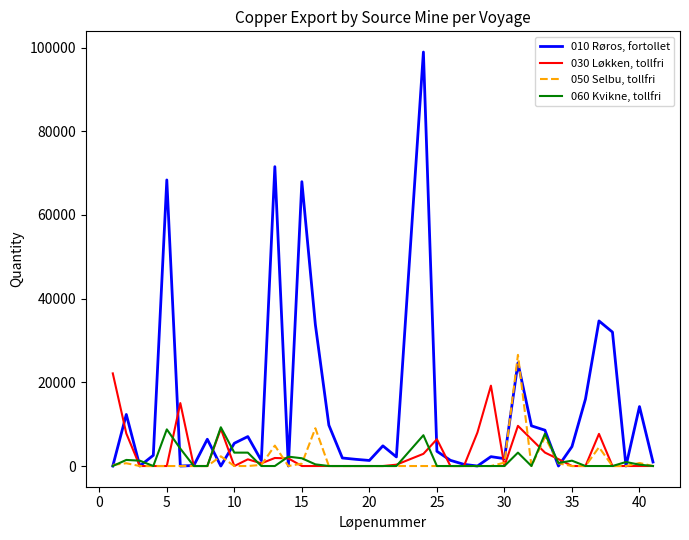

Which series has the largest total across all categories?

010 Røros, fortollet